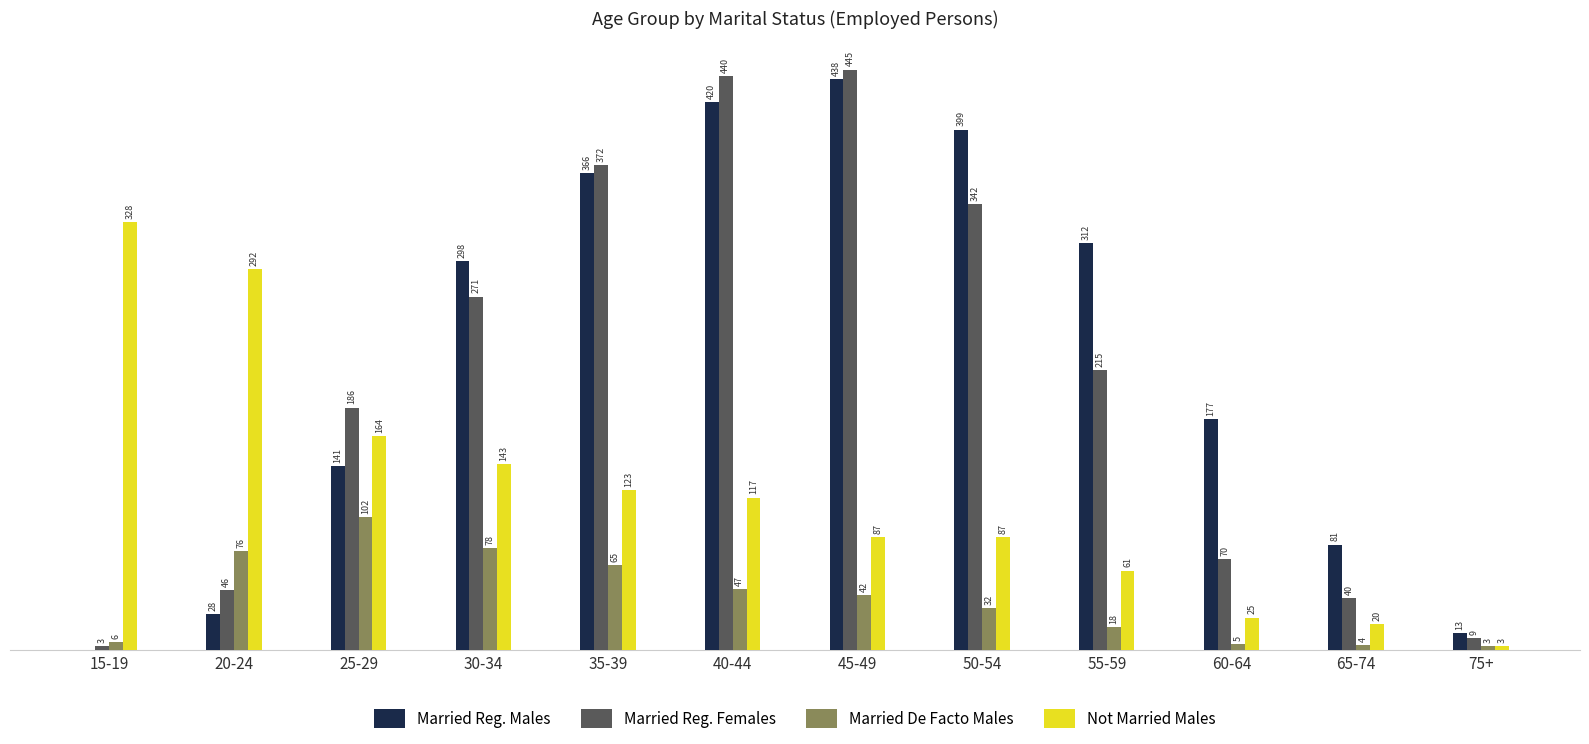

Which series has the largest total across all categories?

Married Reg. Males